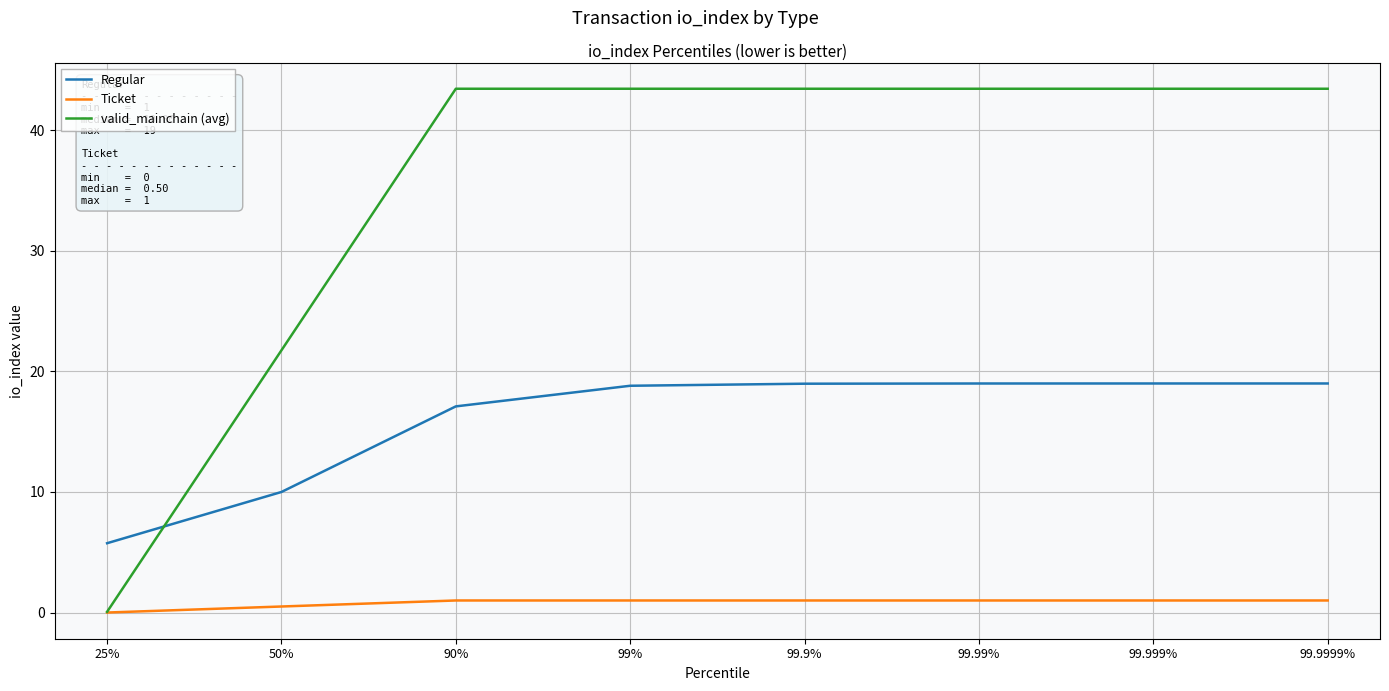

What position from the right is 99.99%?

3